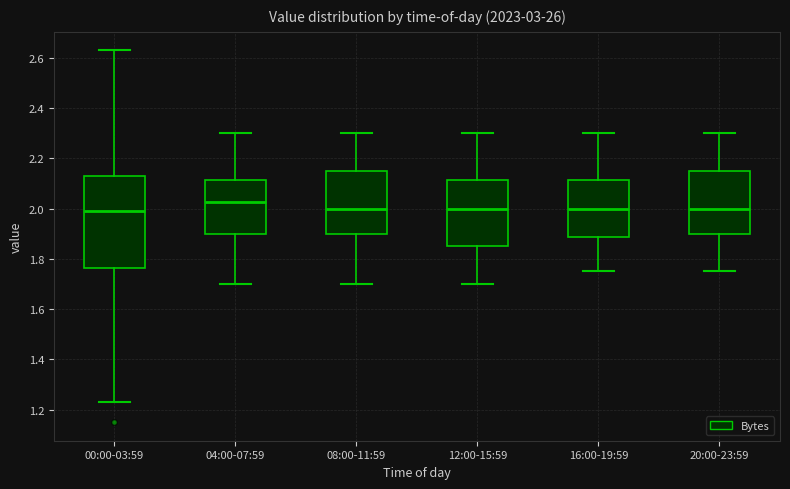

Reading left to right, transcribe this box plot: for each box, give where its median line is, the range the box spans, and where its two whiskers end, as read against the y-axis. The values are not printed on the chart, so give them approximately, as read against the axis.

00:00-03:59: median 2.00, box 1.76 to 2.14, whiskers 1.24 to 2.64
04:00-07:59: median 2.02, box 1.90 to 2.12, whiskers 1.70 to 2.30
08:00-11:59: median 2.00, box 1.90 to 2.16, whiskers 1.70 to 2.30
12:00-15:59: median 2.00, box 1.86 to 2.12, whiskers 1.70 to 2.30
16:00-19:59: median 2.00, box 1.88 to 2.12, whiskers 1.76 to 2.30
20:00-23:59: median 2.00, box 1.90 to 2.16, whiskers 1.76 to 2.30